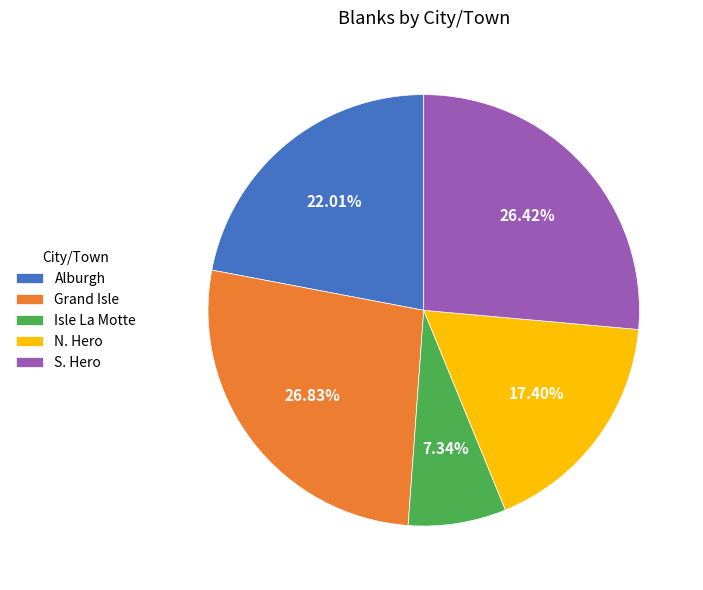

Do Grand Isle and Alburgh together represent more than half of the pie?

No